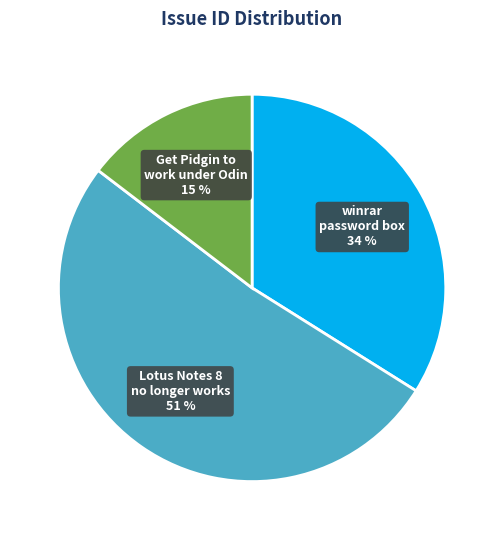

Does any single category account for the majority?

Yes